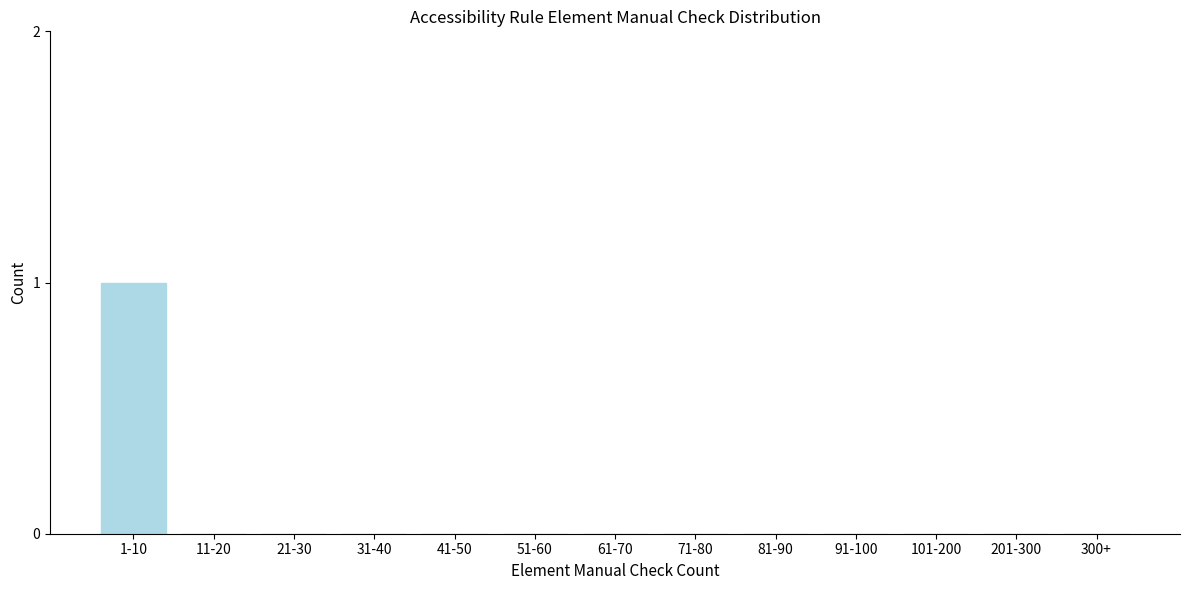

Reading left to right, transcribe all the data shown in this chart.

1-10=1	11-20=0	21-30=0	31-40=0	41-50=0	51-60=0	61-70=0	71-80=0	81-90=0	91-100=0	101-200=0	201-300=0	300+=0